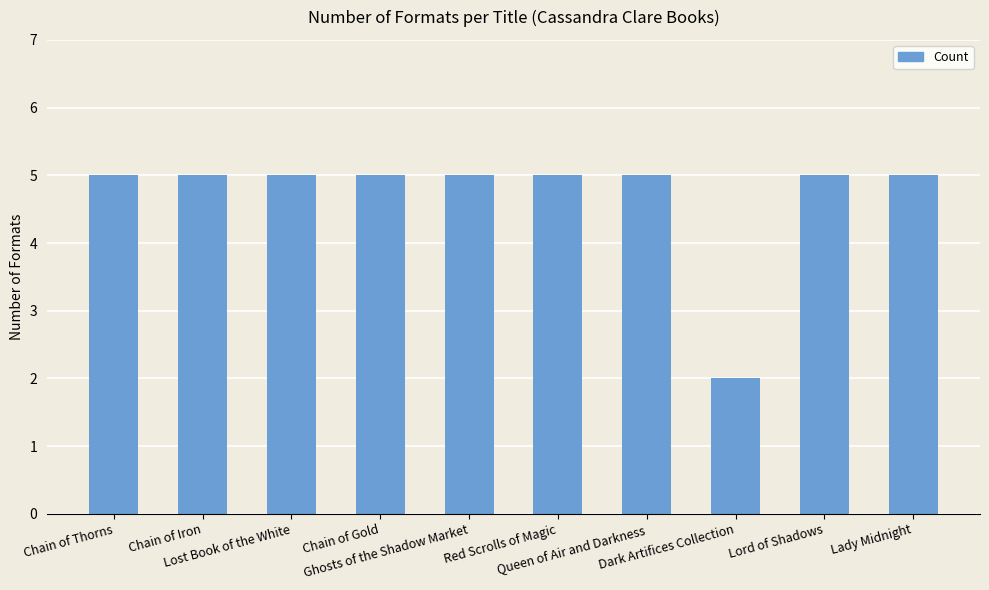

At which category does the chart reach its minimum across all series?

Dark Artifices Collection